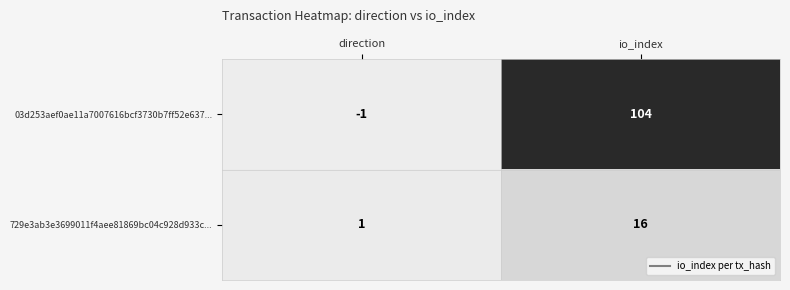

At io_index, list the series in order from smallest to largest.

729e3ab3e3699011f4aee81869bc04c928d933c..., 03d253aef0ae11a7007616bcf3730b7ff52e637...